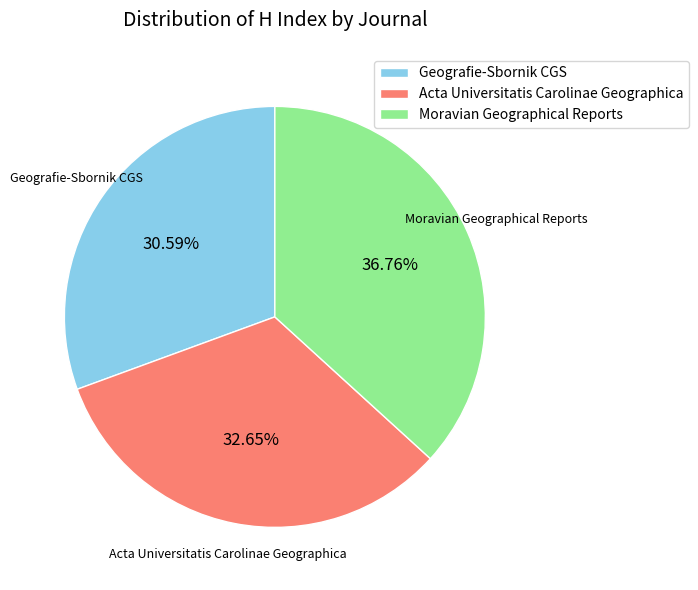

Is there any slice that represents more than half of the pie?

No